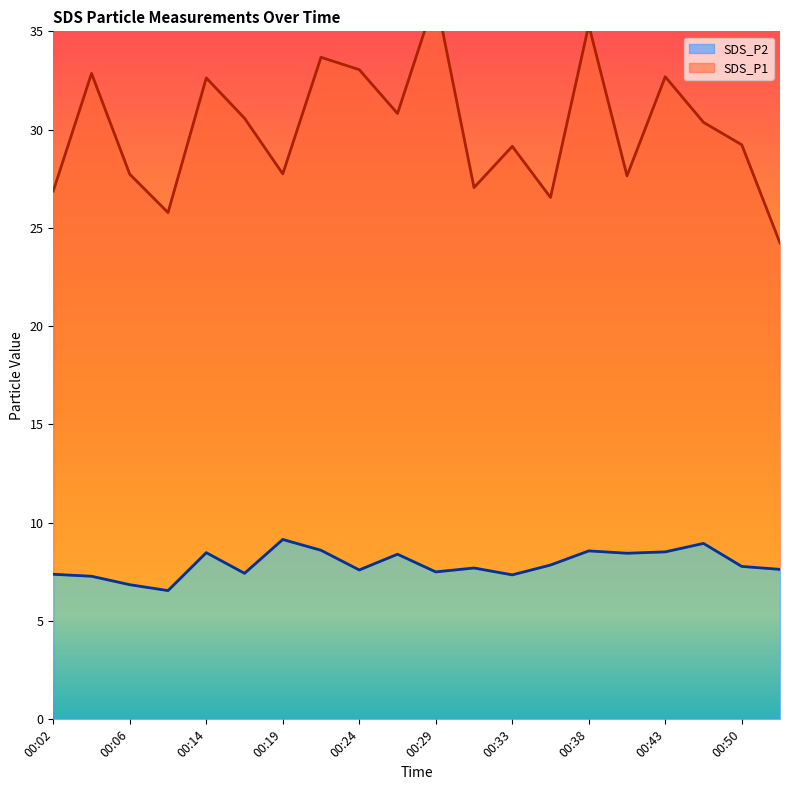

Reading left to right, extract all data points from this chart.

00:02=7.4	00:04=7.3	00:06=6.8	00:09=6.5	00:14=8.5	00:16=7.4	00:19=9.2	00:21=8.6	00:24=7.6	00:26=8.4	00:29=7.5	00:31=7.7	00:33=7.3	00:36=7.8	00:38=8.6	00:41=8.4	00:43=8.5	00:46=8.9	00:50=7.8	00:53=7.6